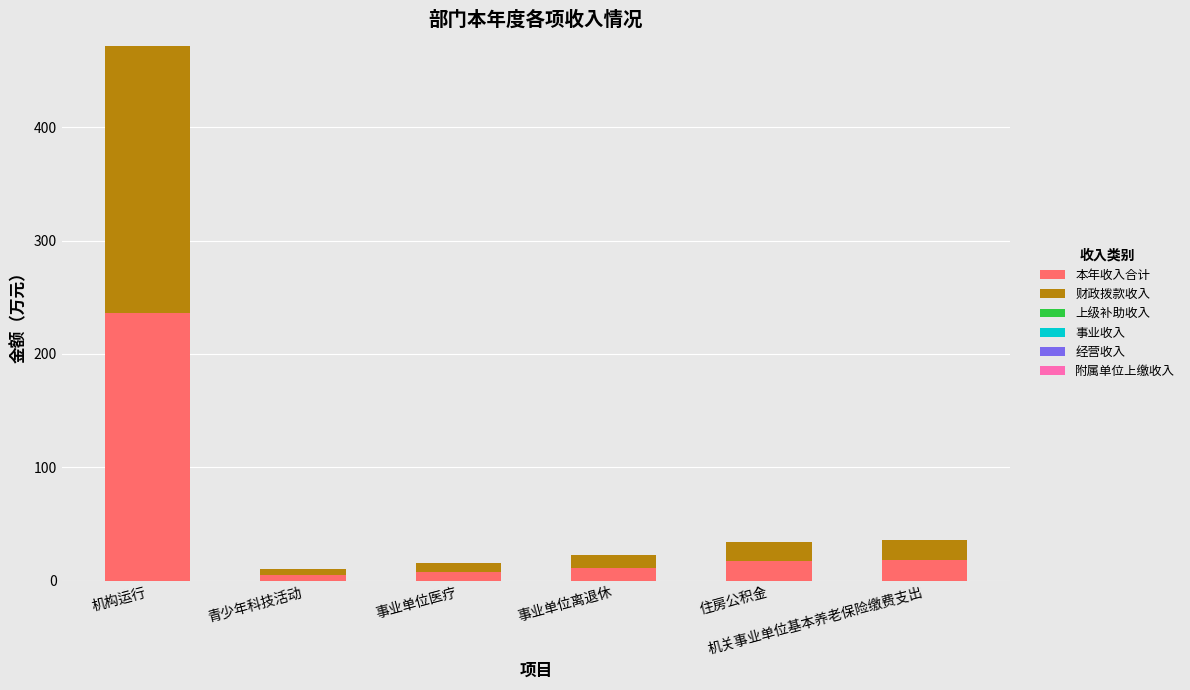

Where does the 本年收入合计 series first go above 17?

机构运行